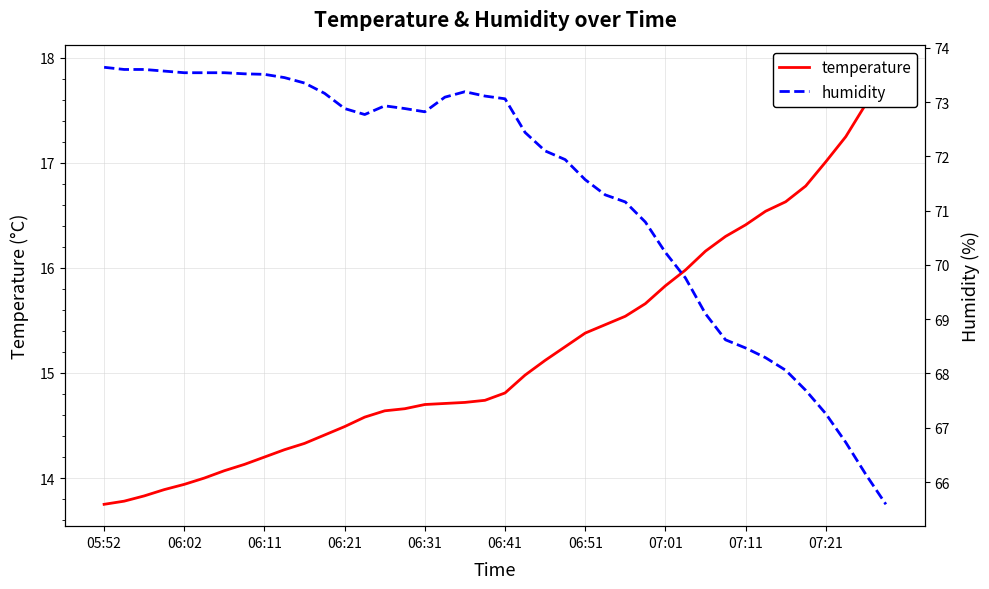

Does the chart display data point markers on the line(s)?

No